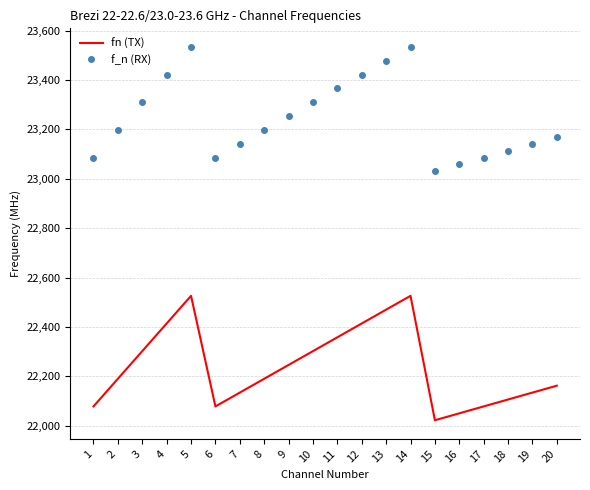

What is the difference between the highest and lowest values at 8?

1008